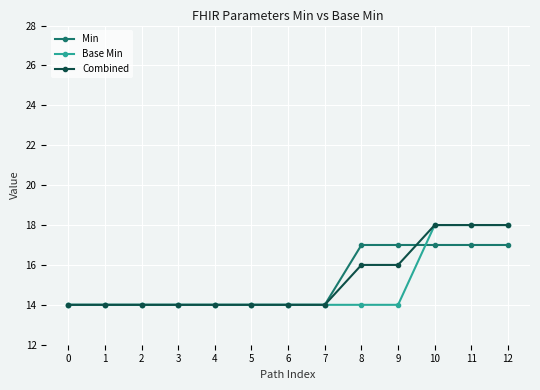

Is it true that Min equals 17 at 12?

True